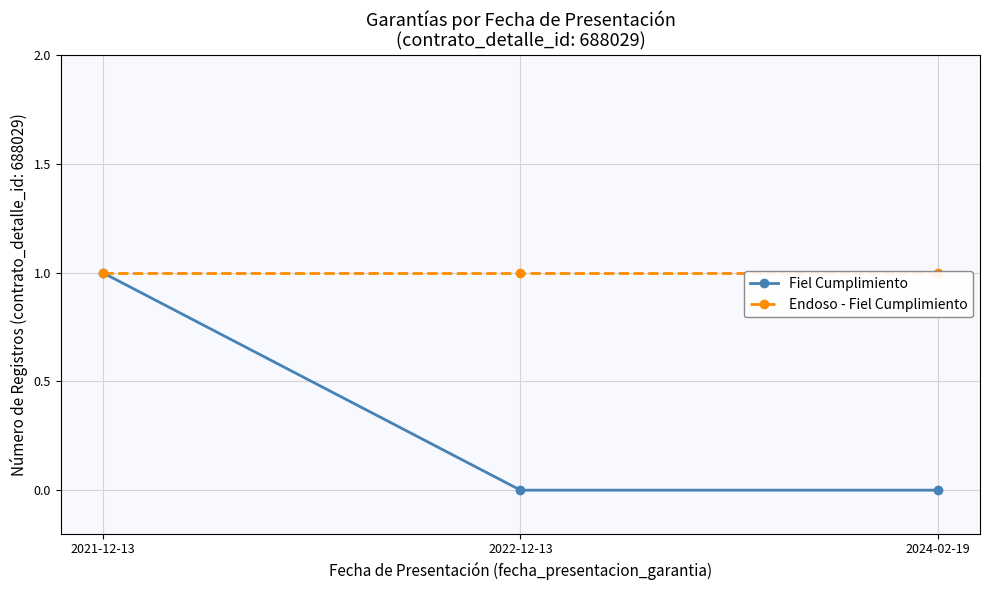

Reading left to right, transcribe all the data shown in this chart.

Fiel Cumplimiento: 1	0	0
Endoso - Fiel Cumplimiento: 1	1	1